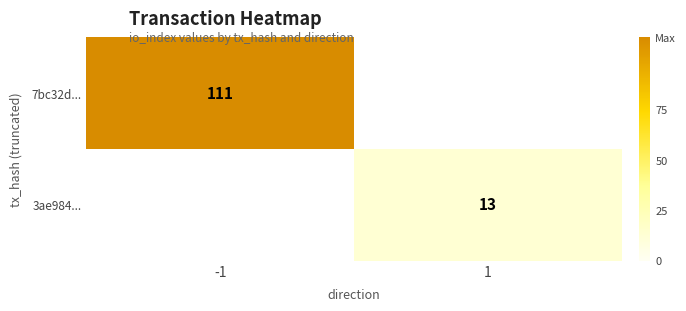

The 3ae984... series shows 17 at 1. True or false?

False